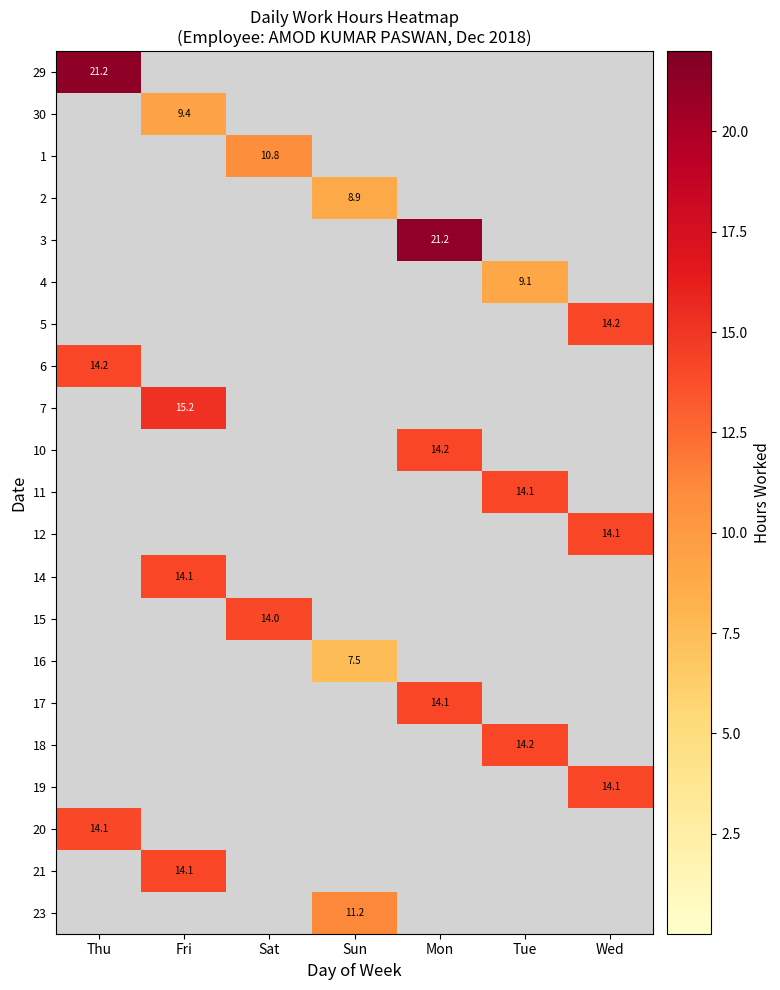

The 29 series shows 0.0 at Wed. True or false?

True